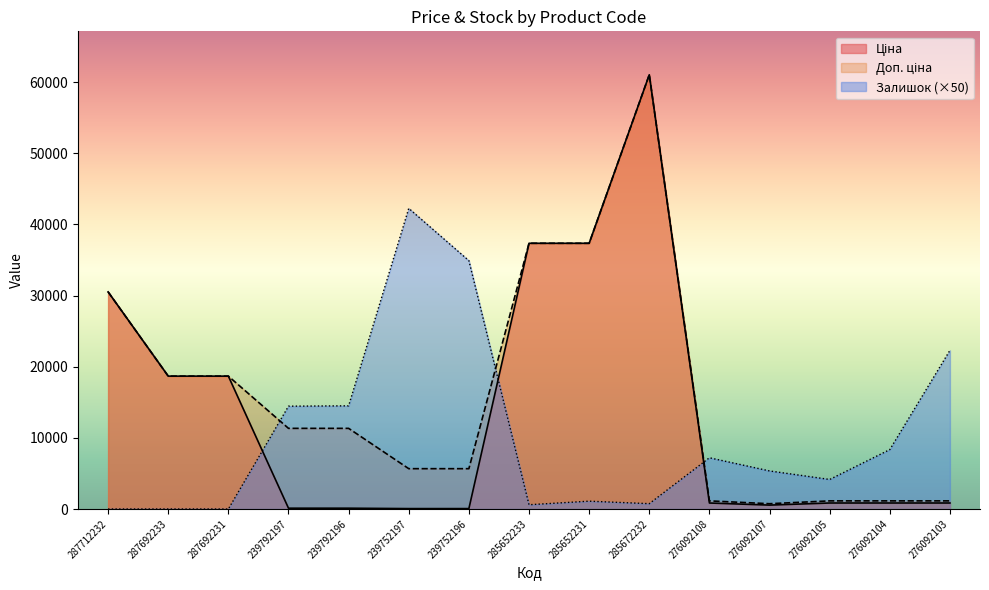

The value of Ціна at 239752197 is 56.7. True or false?

True